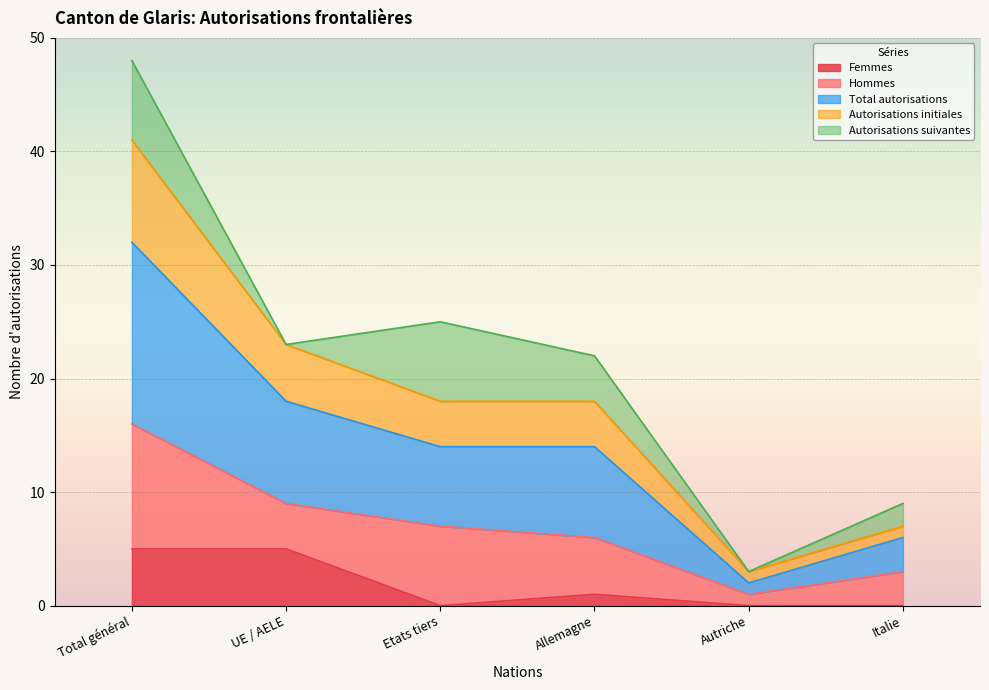

The Autorisations initiales series shows 4 at Autriche. True or false?

False